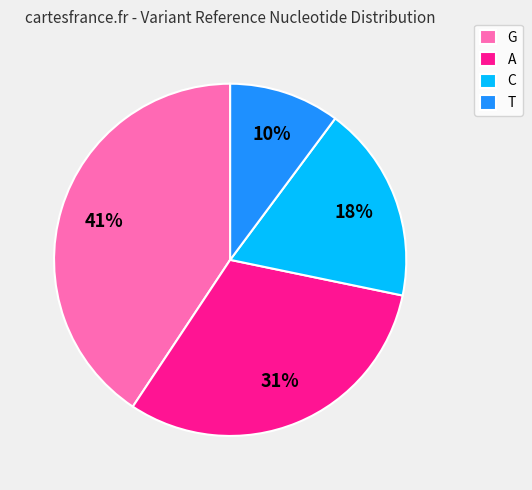

To the nearest percent, what is the average slice percentage?

25%